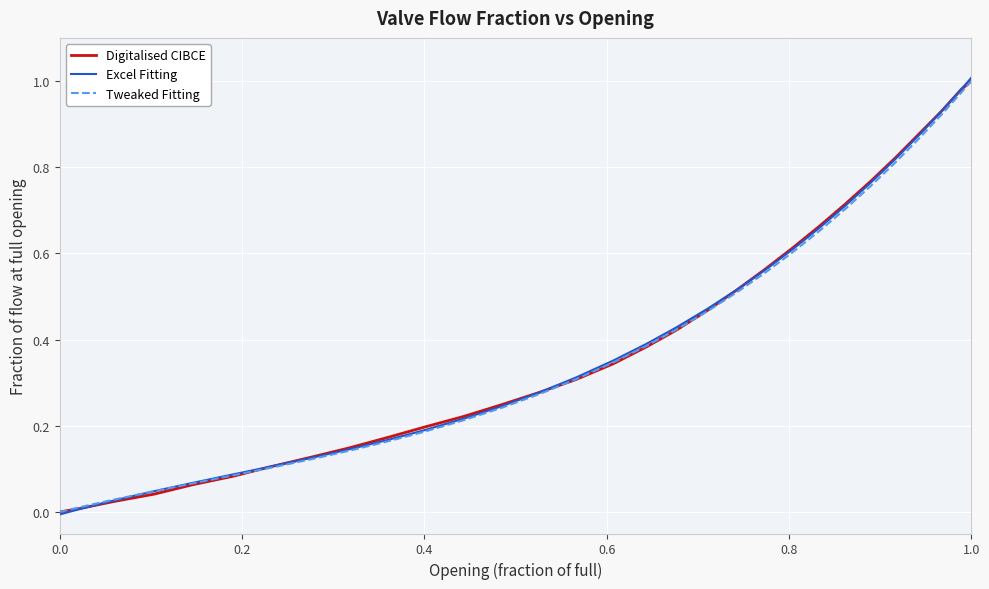

Which series has the largest range (max minus min)?

Excel Fitting